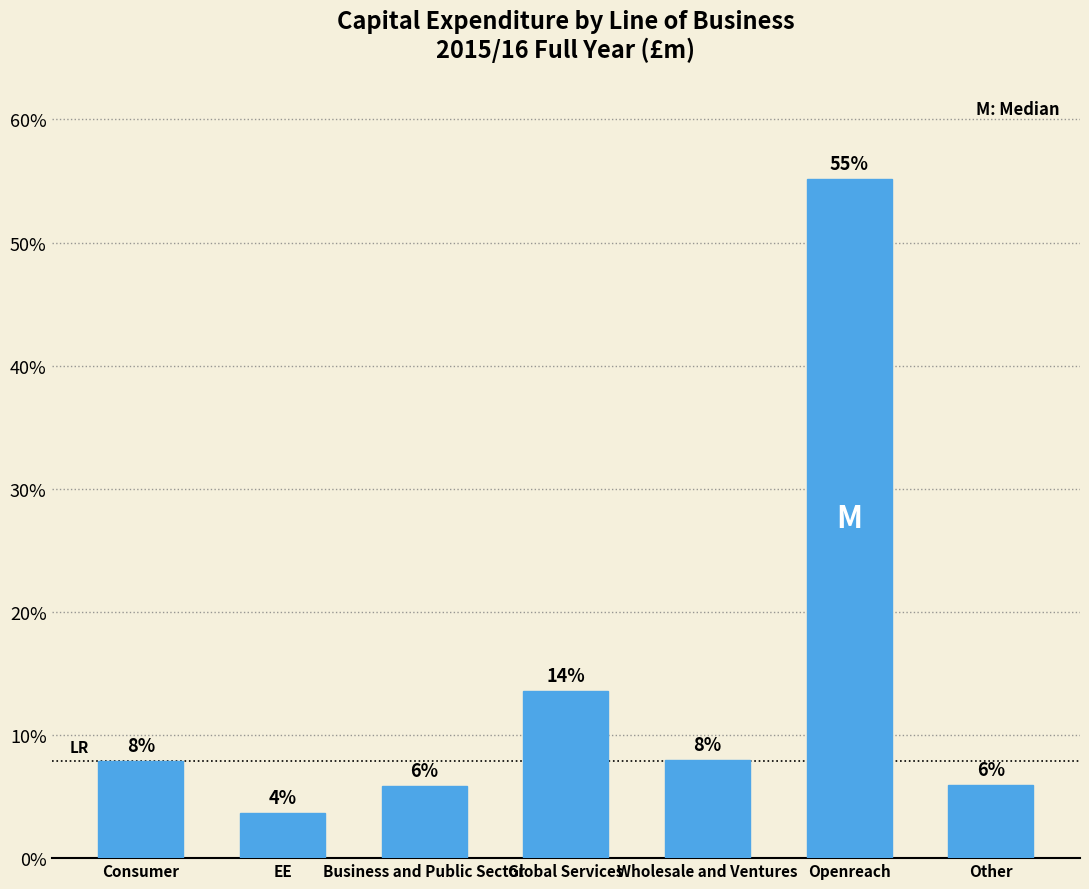

What is the sum of all values?

100.0